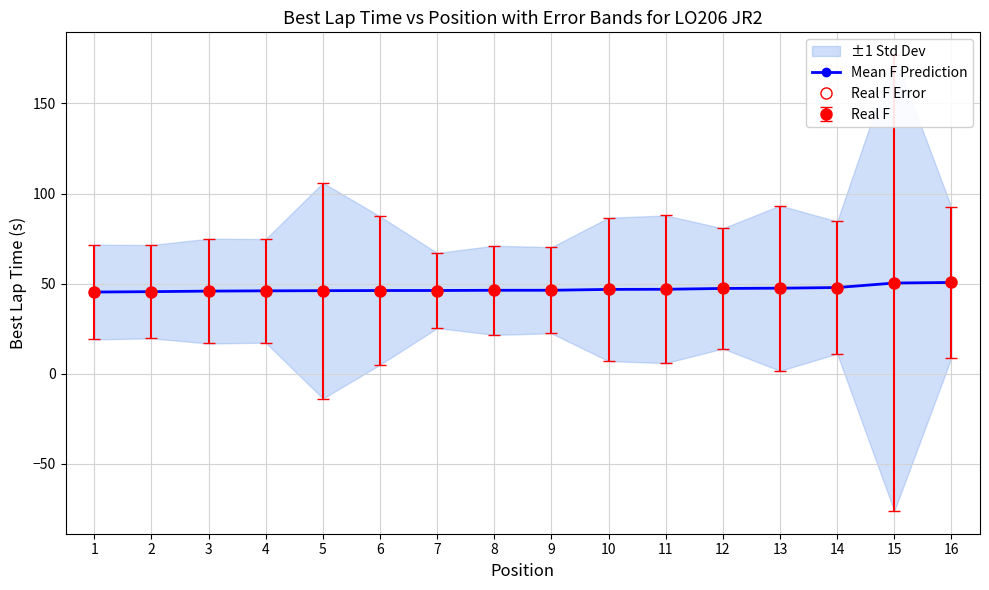

List the labels in order of value, smallest first.

1, 2, 3, 4, 5, 6, 7, 8, 9, 10, 11, 12, 13, 14, 15, 16